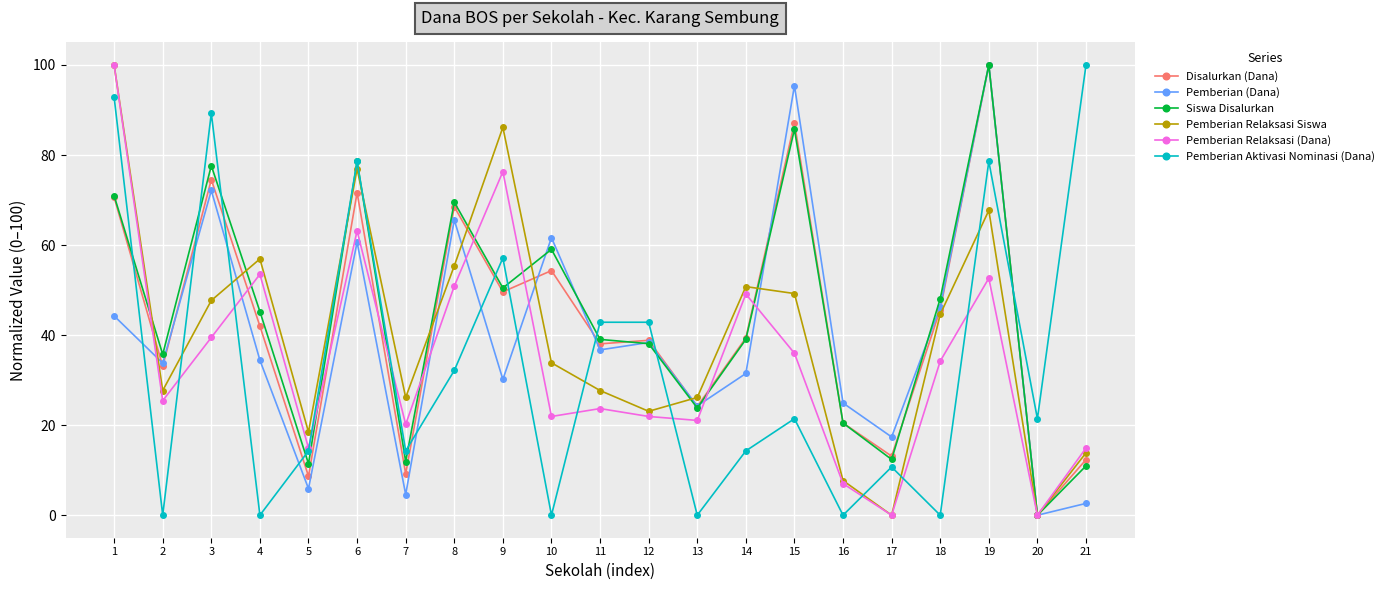

At how many categories does at least one series exceed 58?

9